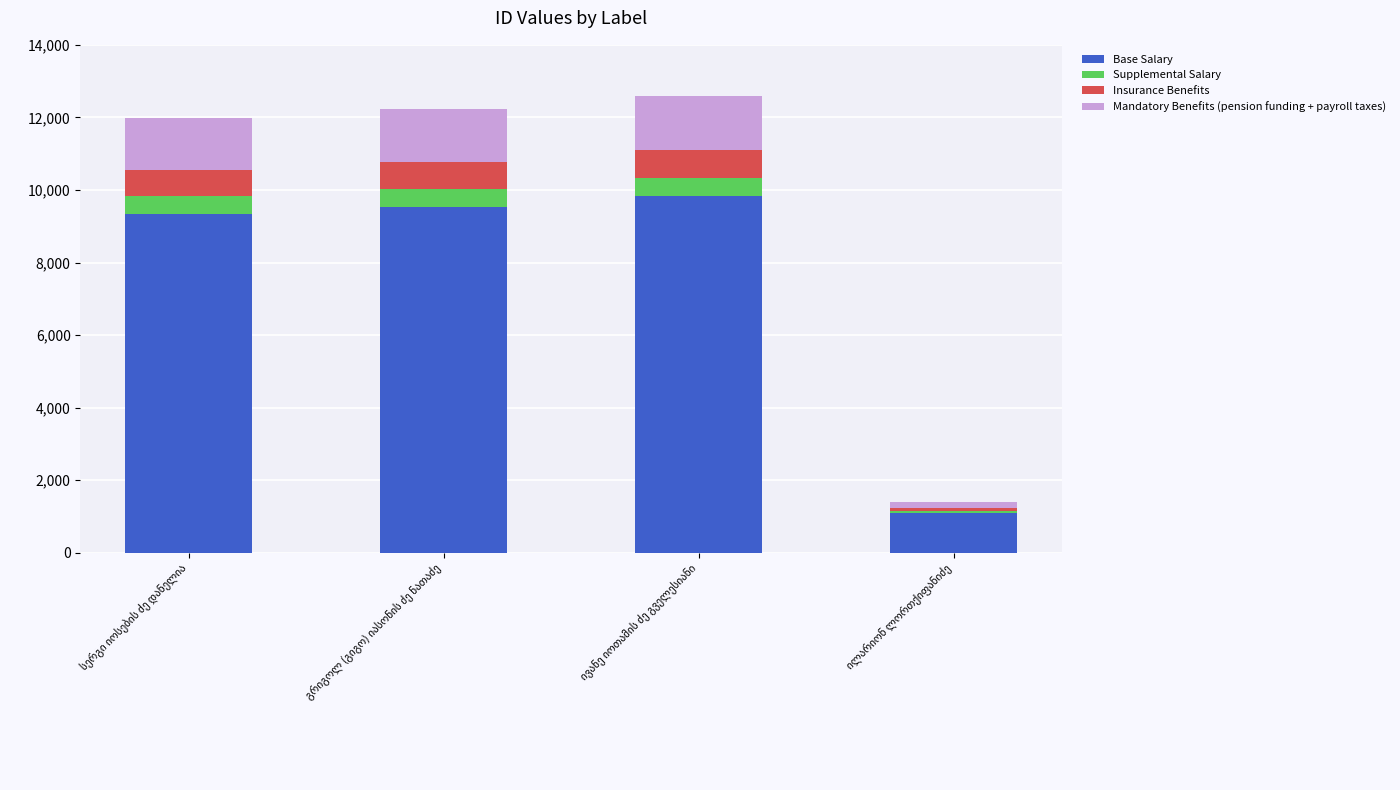

What is the highest value of the Base Salary series?

9829